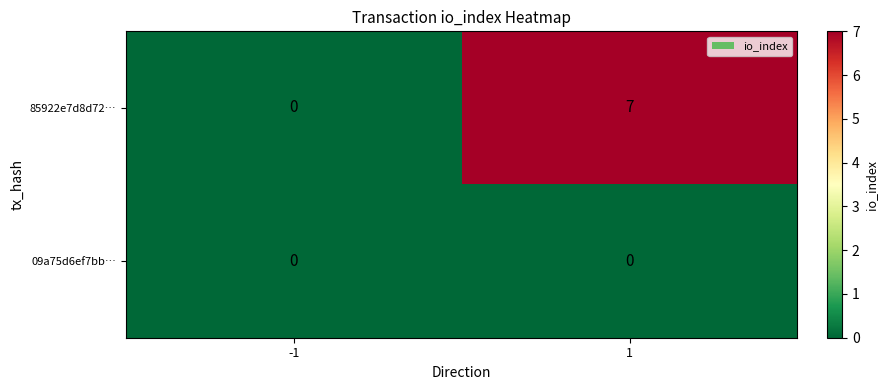

Is it true that 85922e7d8d72… equals 11 at 1?

False